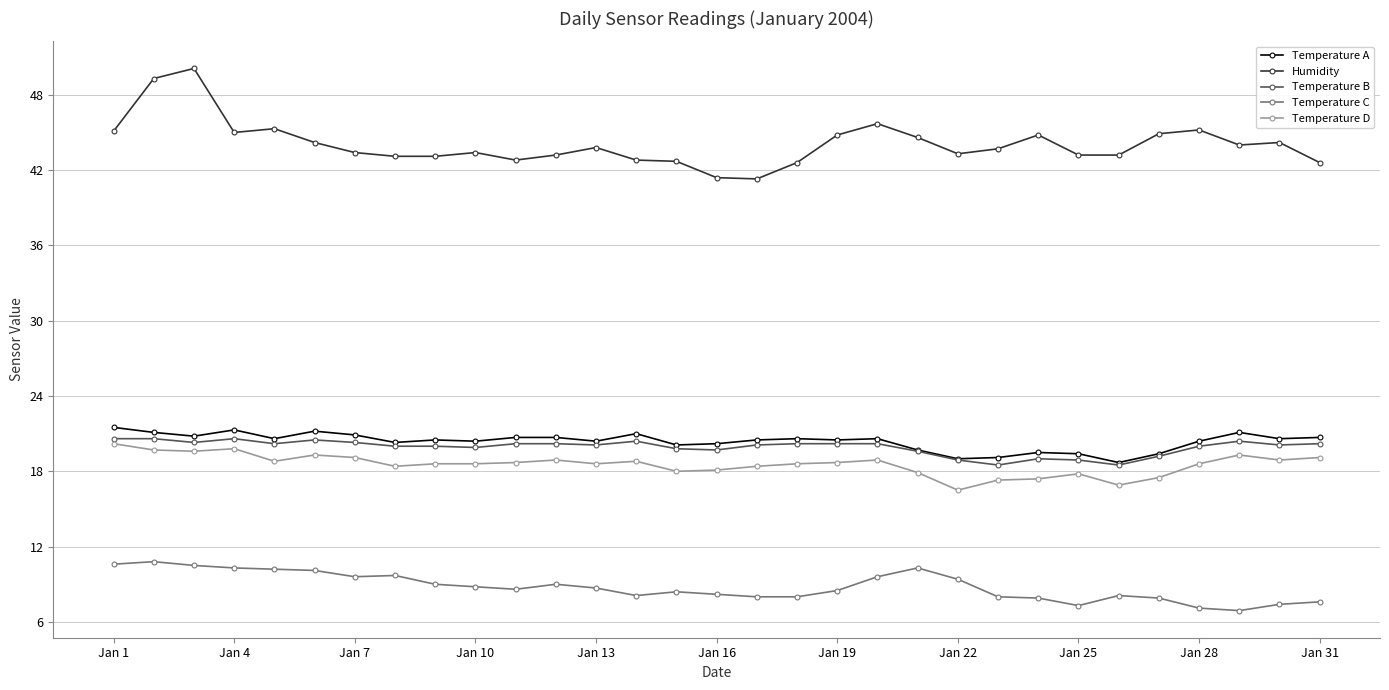

Which series has the largest range (max minus min)?

Humidity